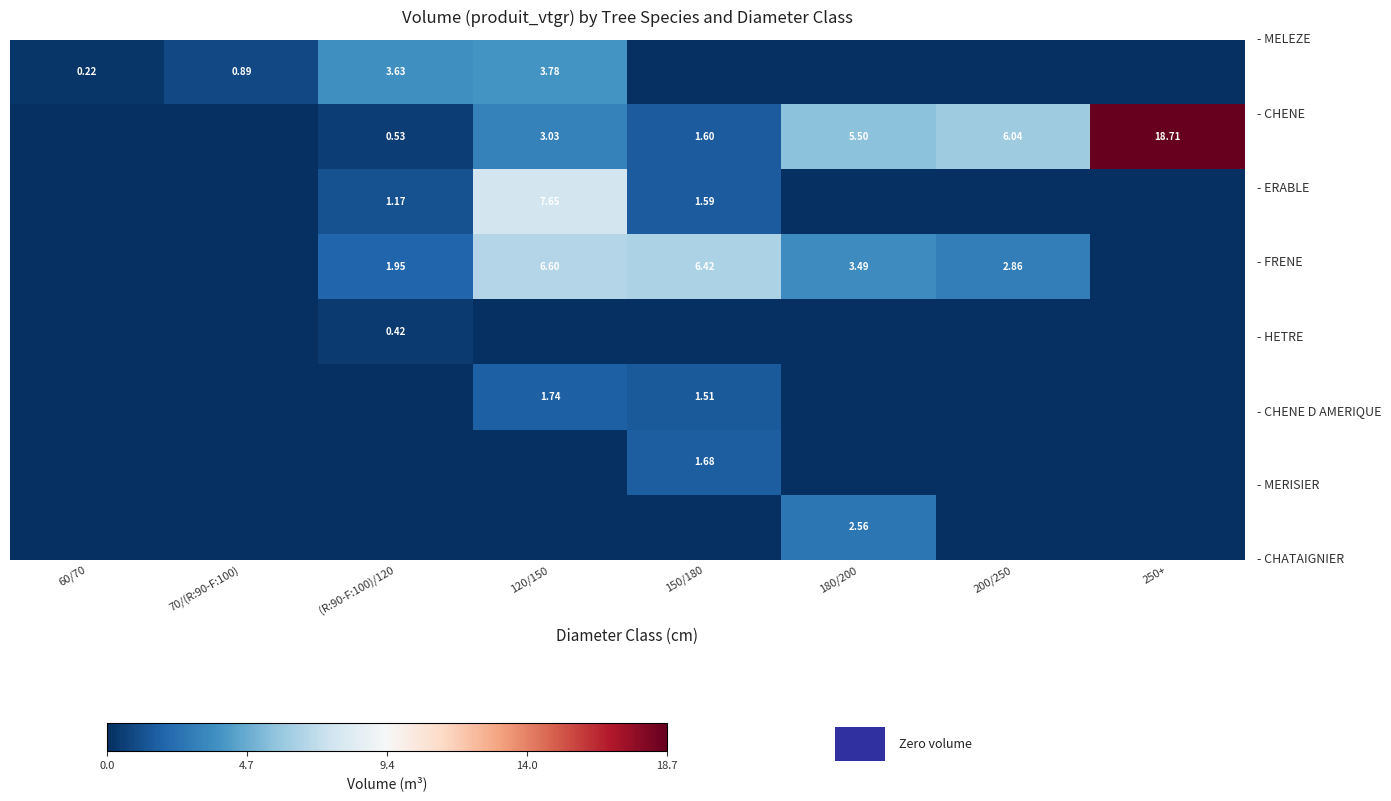

At which category does the chart reach its minimum across all series?

150/180